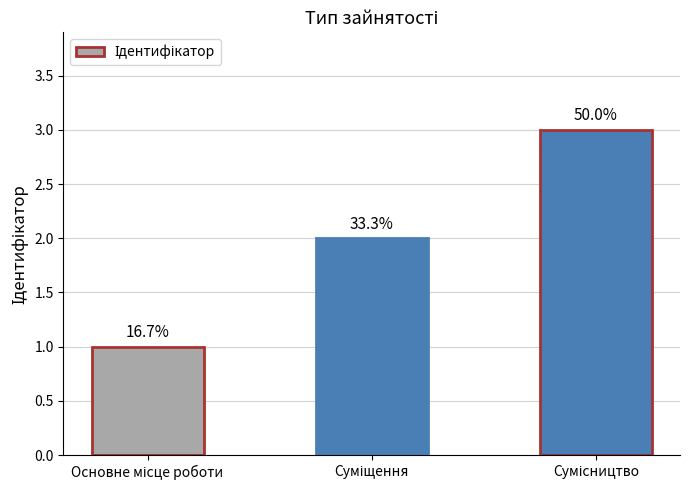

What is the minimum value shown in the chart?

1